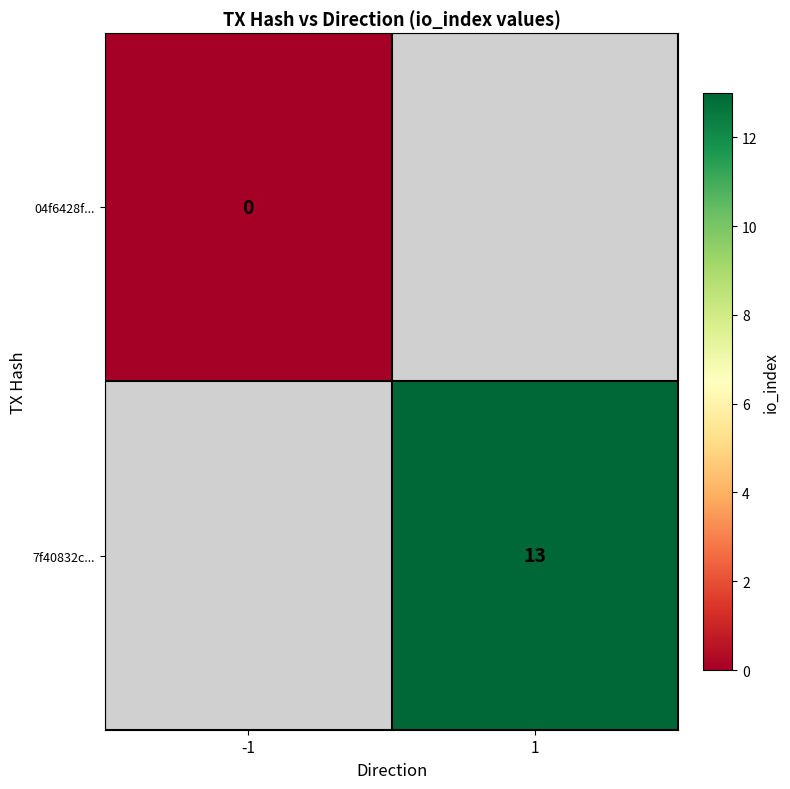

Which has a higher value, -1 or 1?

1